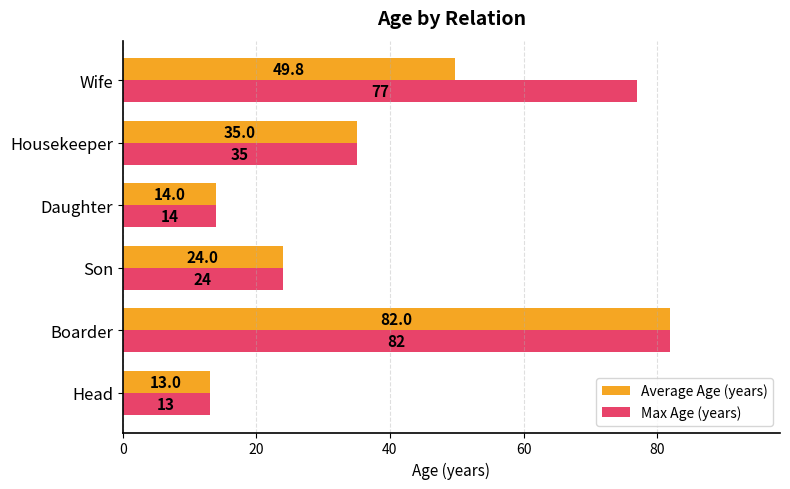

Rank the series by their average value, from lowest to highest.

Average Age (years), Max Age (years)